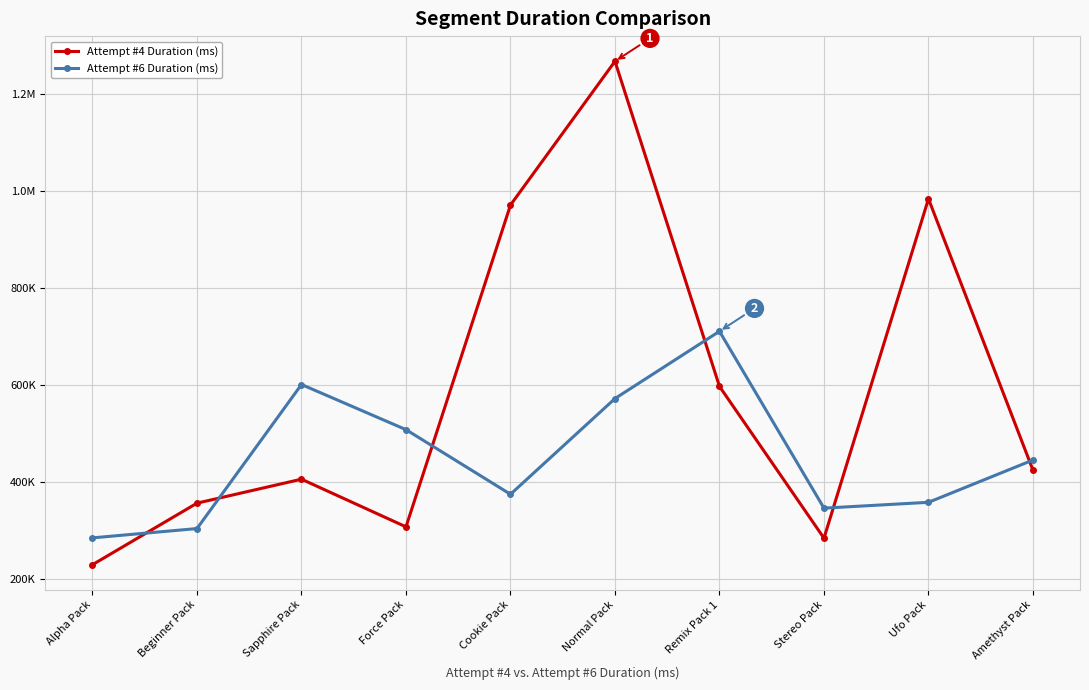

What are all the series names shown in the legend?

Attempt #4 Duration (ms), Attempt #6 Duration (ms)